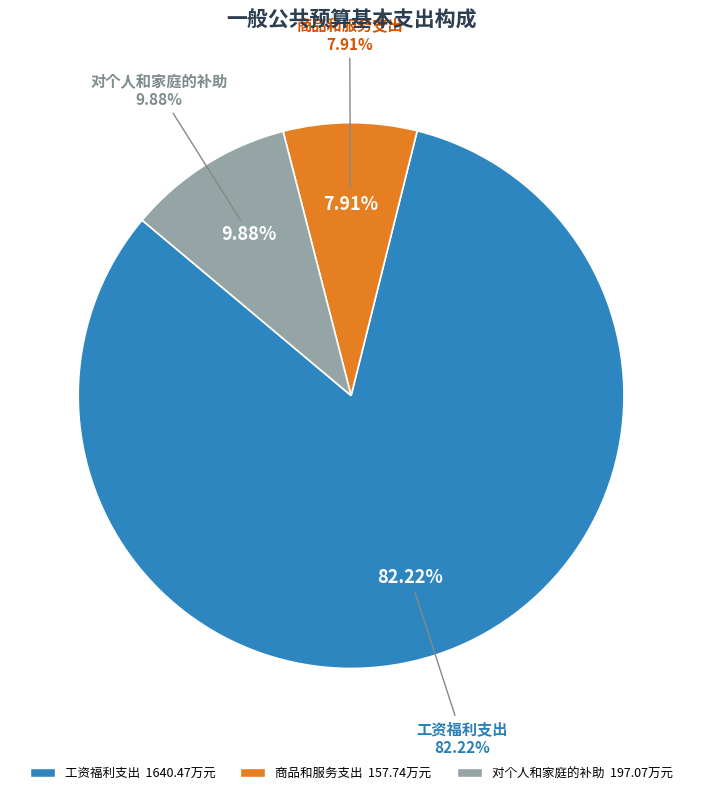

Is 商品和服务支出 the majority of the pie?

No